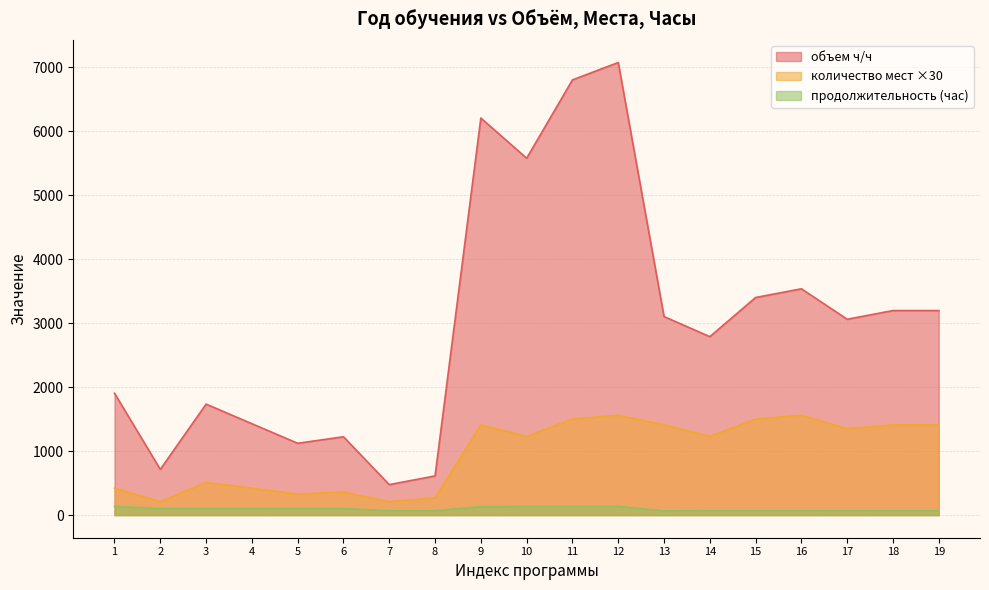

What is the sum of all продолжительность (час) values?

1796